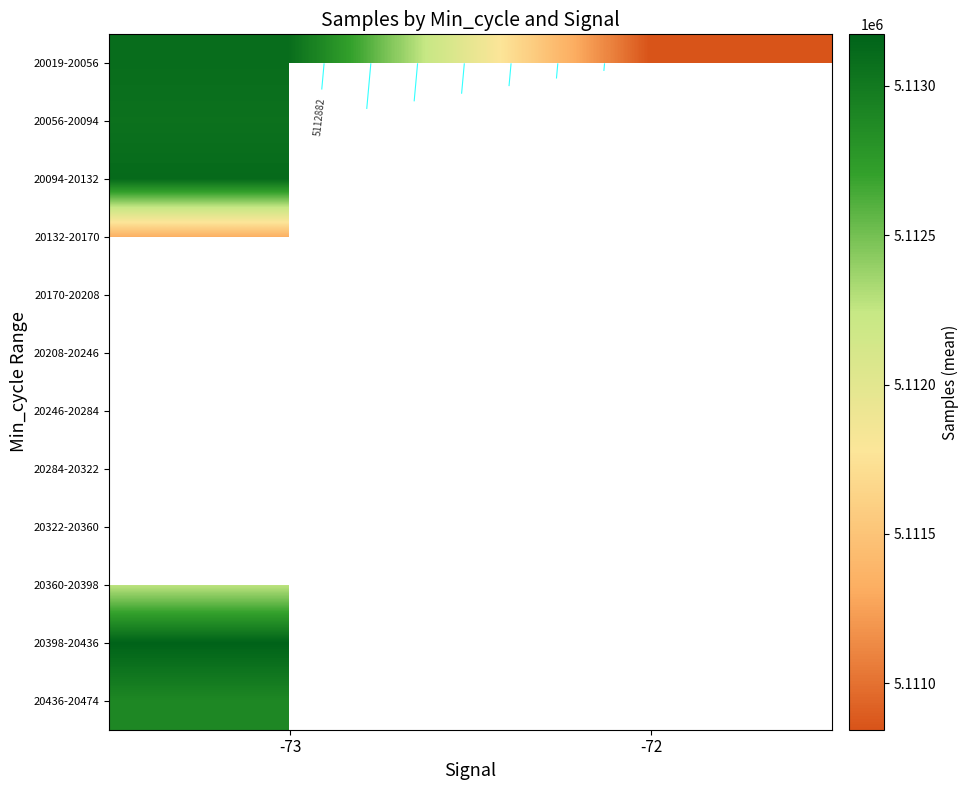

Rank the series by their maximum value, from lowest to highest.

20132-20170, 20360-20398, 20436-20474, 20056-20094, 20246-20284, 20019-20056, 20094-20132, 20170-20208, 20208-20246, 20284-20322, 20322-20360, 20398-20436